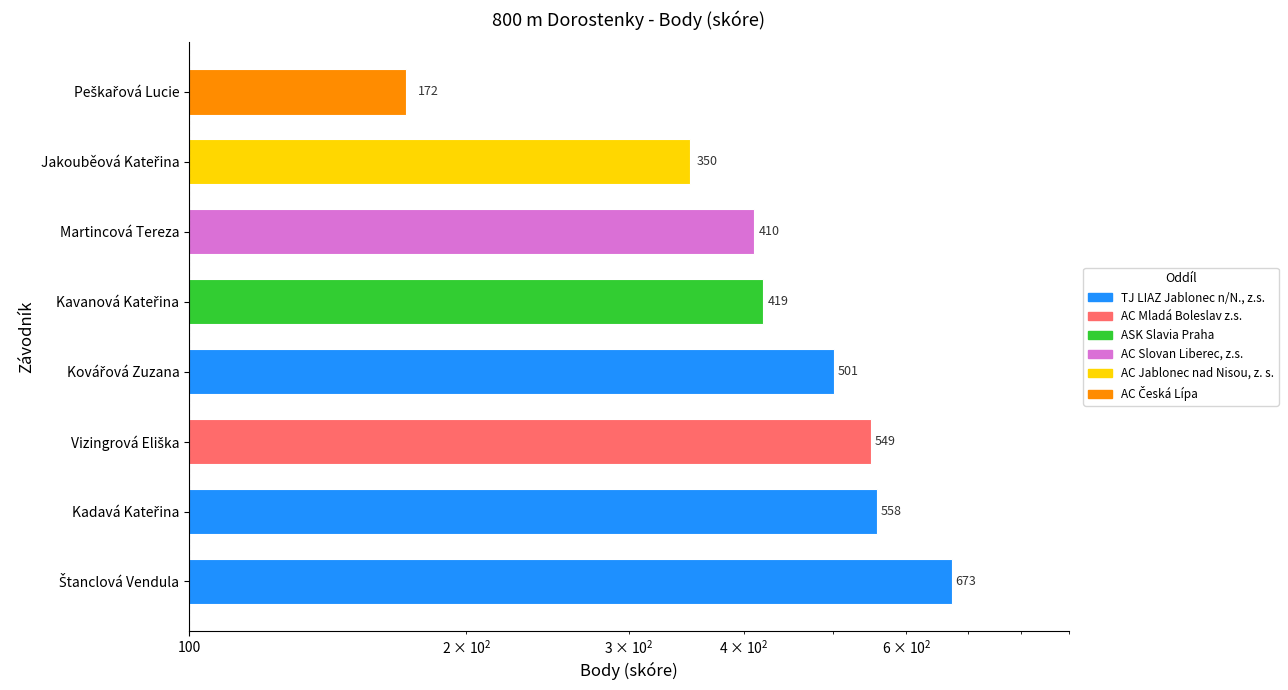

What position from the right is Peškařová Lucie?

1